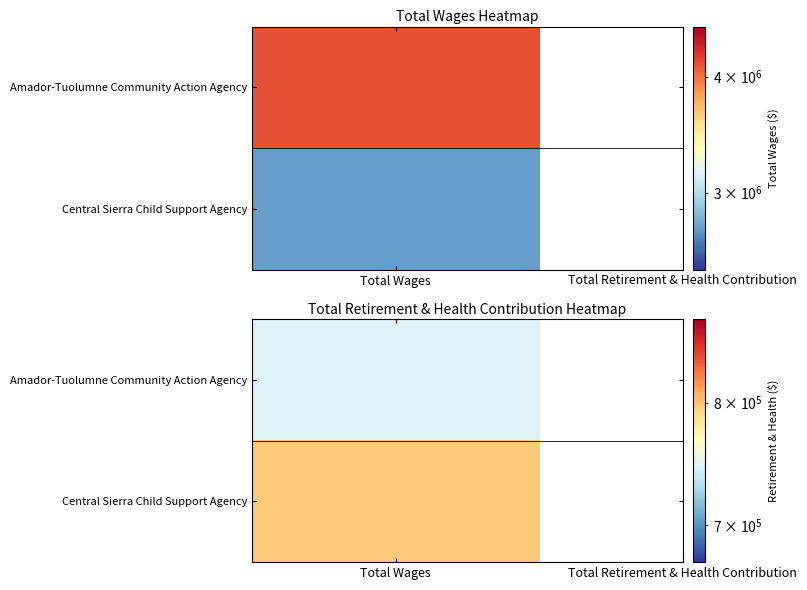

What is the sum of all Central Sierra Child Support Agency values?

3551415